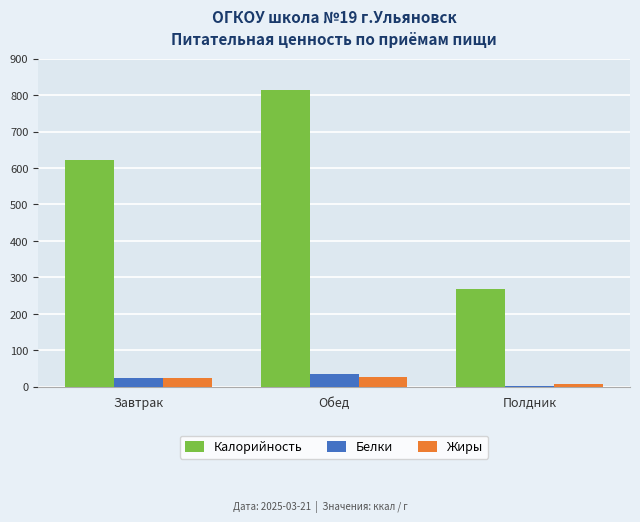

At which label is Жиры closest to 16?

Завтрак